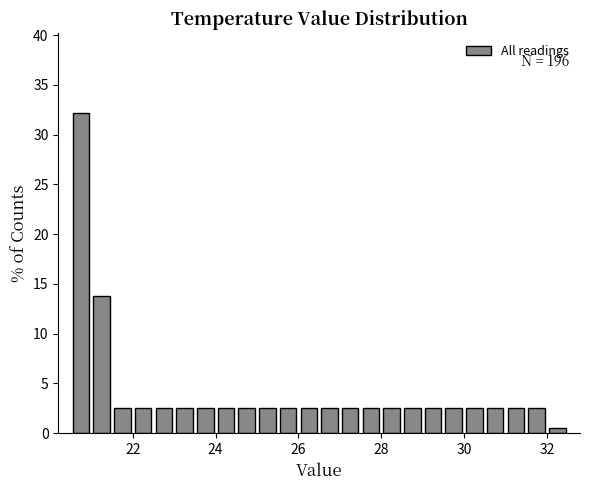

Around what value on the x-axis is the tallest bar? Give the approximate position of its centre, as read against the axis.

20.8